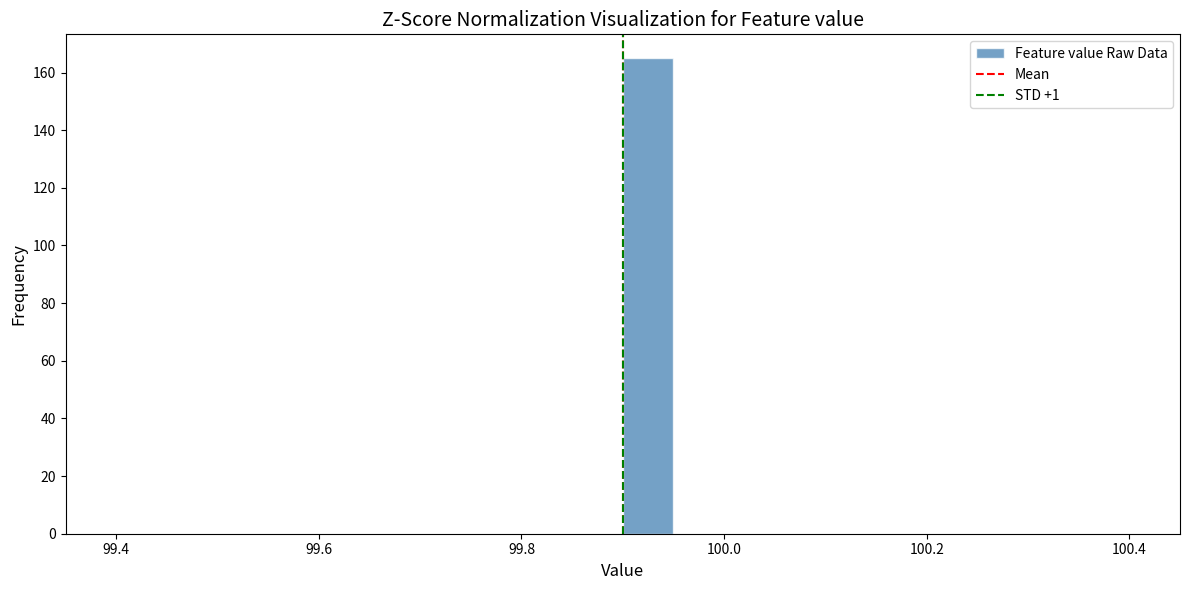

Read against the x-axis, roughly where is the centre of the tallest bar?

99.92